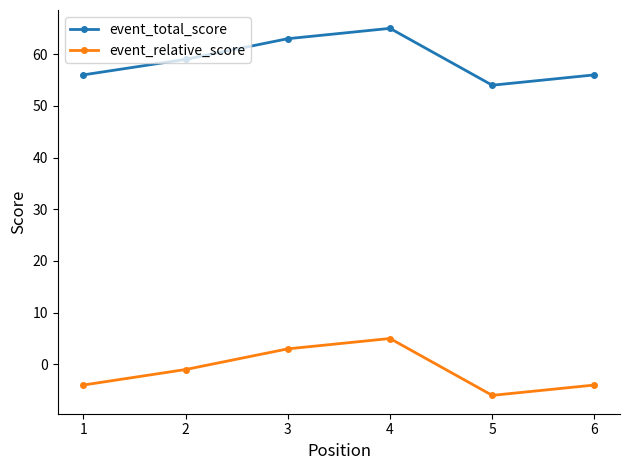

What is the difference between the highest and lowest values at 1?

60